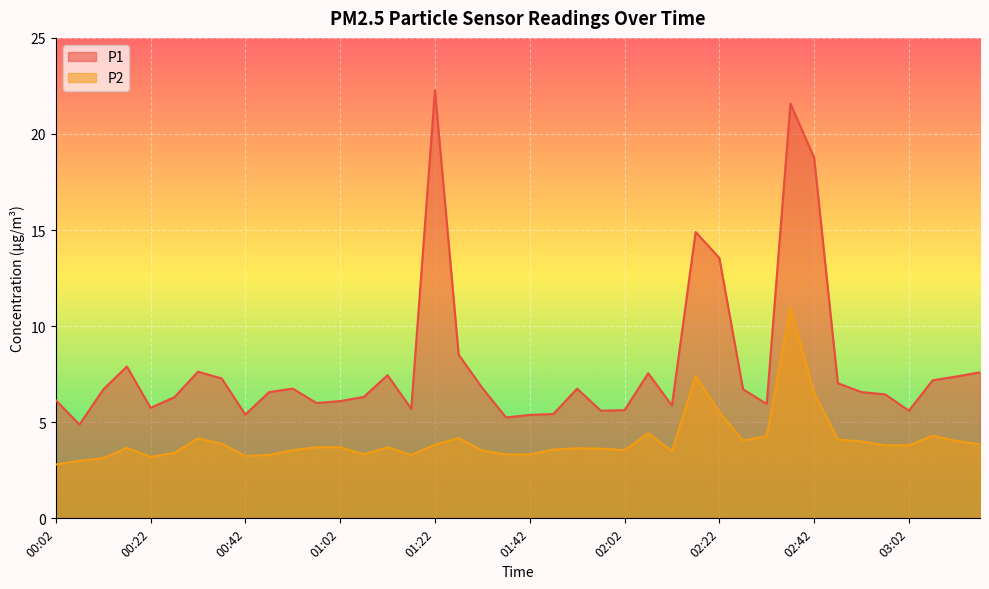

True or false: P1 and P2 intersect in this chart.

False